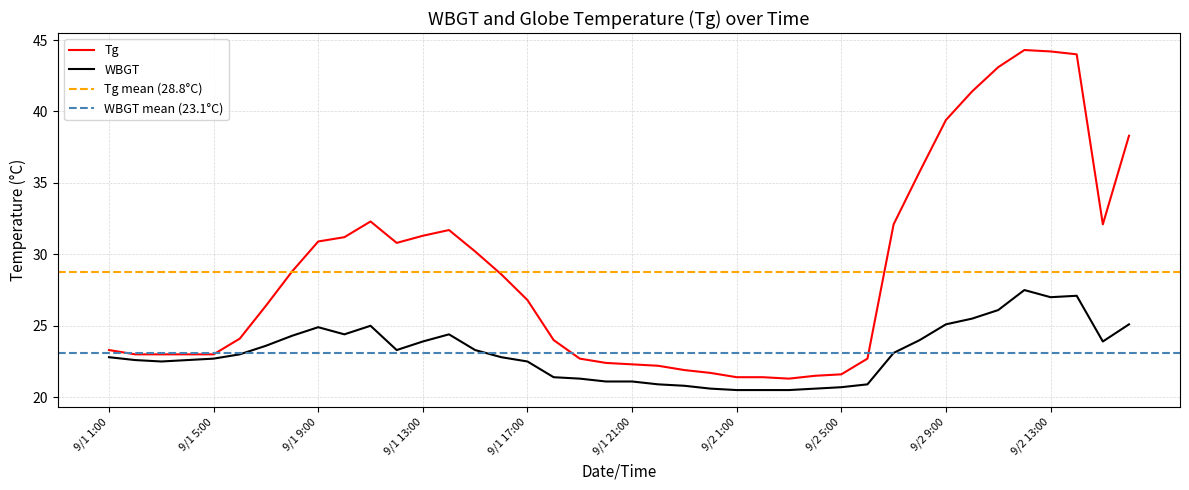

At how many categories does at least one series exceed 27?

19